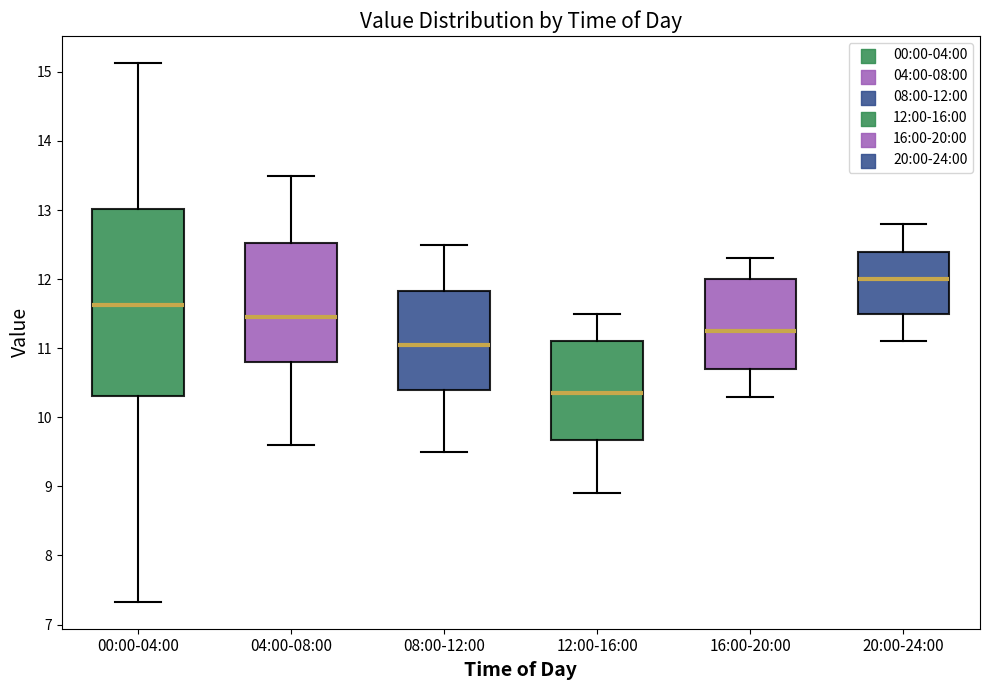

Reading left to right, transcribe this box plot: for each box, give where its median line is, the range the box spans, and where its two whiskers end, as read against the y-axis. The values are not printed on the chart, so give them approximately, as read against the axis.

00:00-04:00: median 11.6, box 10.3 to 13.0, whiskers 7.3 to 15.1
04:00-08:00: median 11.5, box 10.8 to 12.5, whiskers 9.6 to 13.5
08:00-12:00: median 11.1, box 10.4 to 11.8, whiskers 9.5 to 12.5
12:00-16:00: median 10.4, box 9.7 to 11.1, whiskers 8.9 to 11.5
16:00-20:00: median 11.3, box 10.7 to 12.0, whiskers 10.3 to 12.3
20:00-24:00: median 12.0, box 11.5 to 12.4, whiskers 11.1 to 12.8